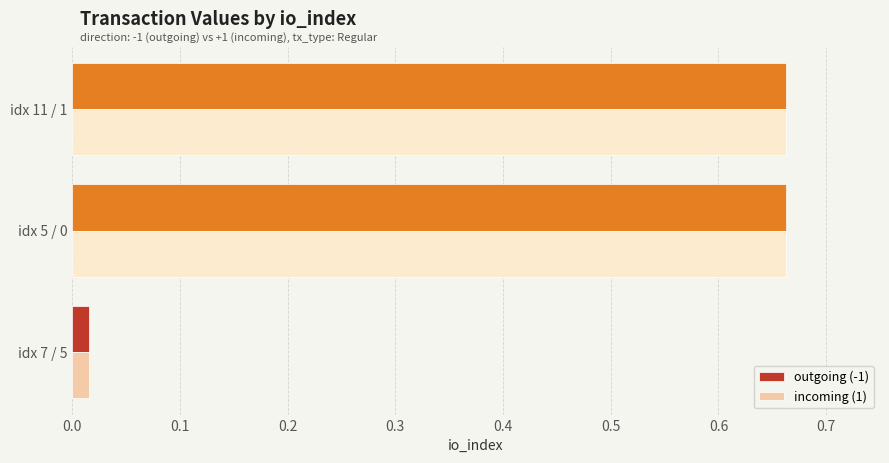

What is the difference between the second highest and minimum values in the outgoing (-1) series?

0.6